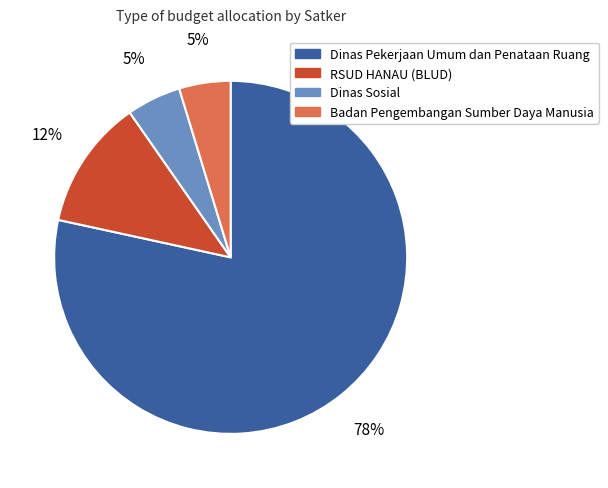

Does Badan Pengembangan Sumber Daya Manusia account for over 50% of the chart?

No